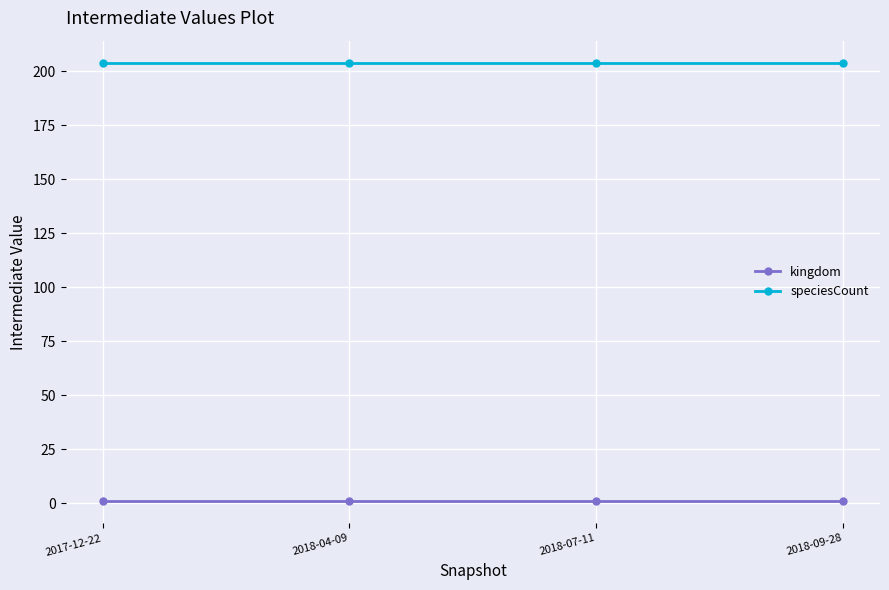

Is it true that speciesCount equals 204 at 2018-07-11?

True